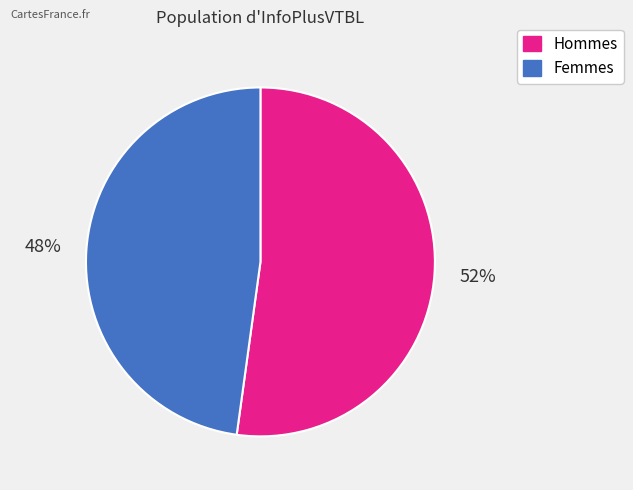

Is there a majority slice in this chart?

Yes